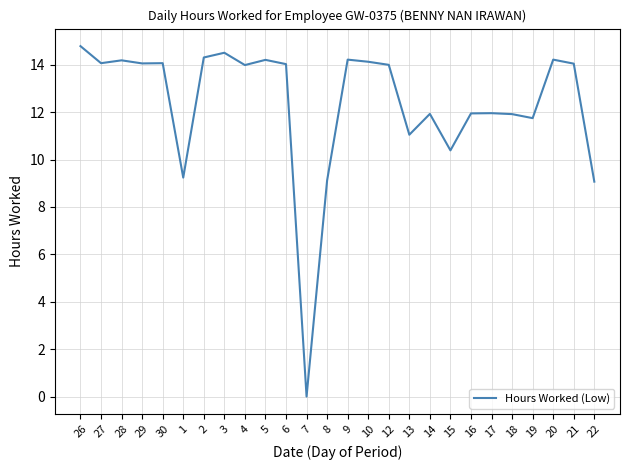

What is the approximate value at 17?

12.0